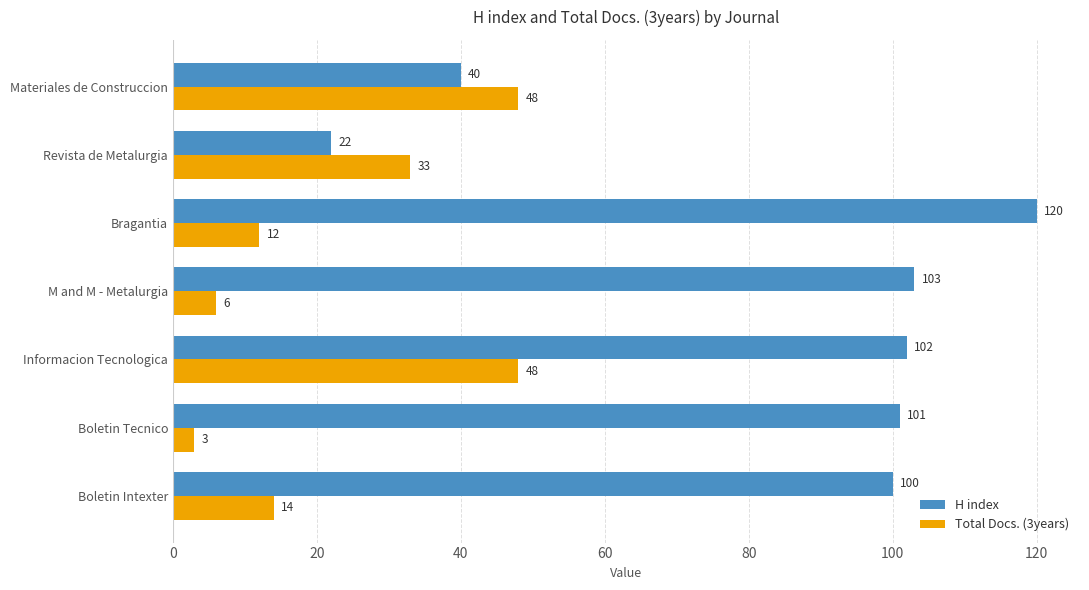

What is the sum of the Total Docs. (3years) values at Revista de Metalurgia and Materiales de Construccion?

81